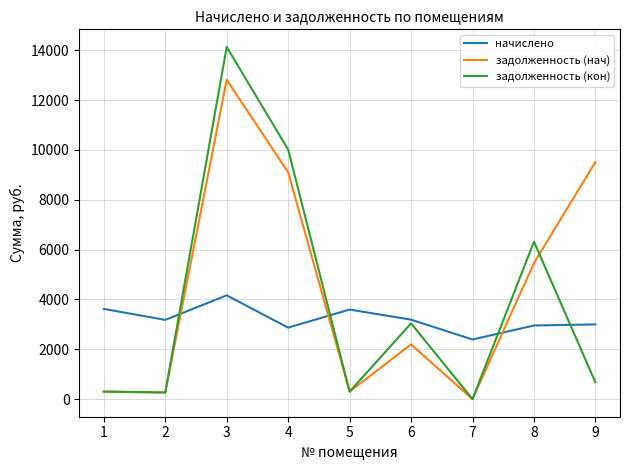

How many lines are shown in the chart?

3